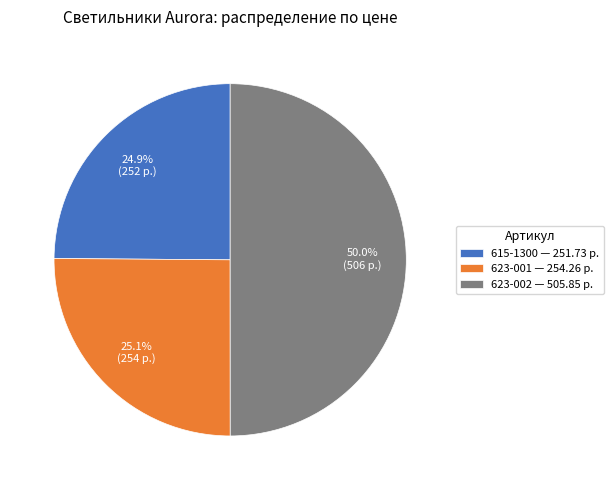

Is the sum of 615-1300 and 623-002 greater than half?

Yes